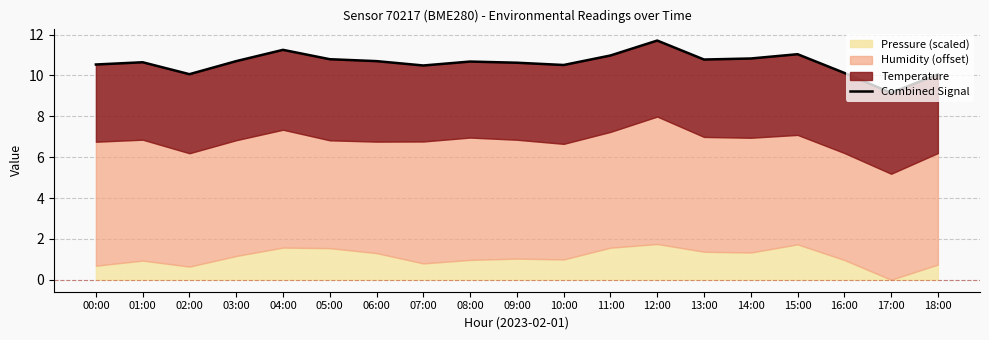

What is the ratio of the value at 07:00 to the value at 06:00?

1.0